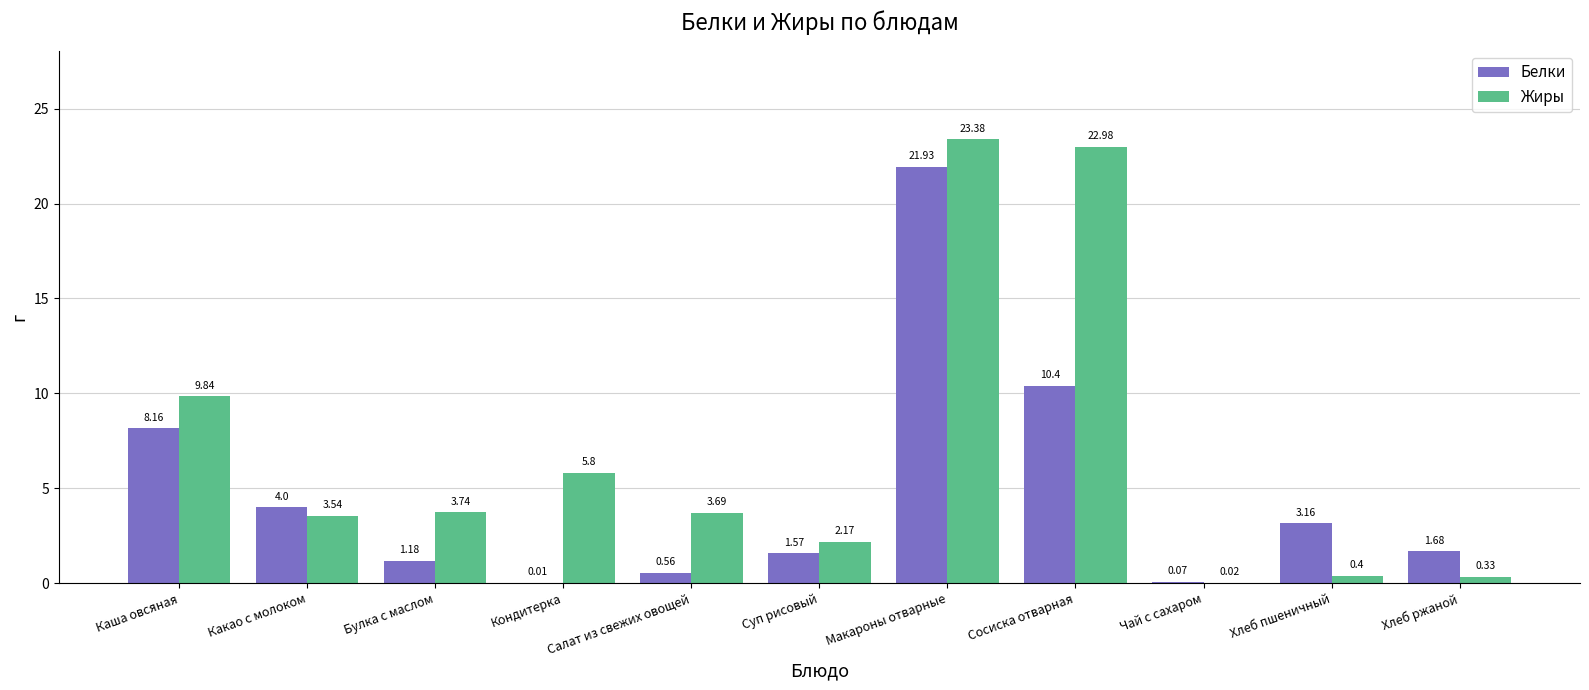

Where is Белки nearest to the value 10?

Сосиска отварная